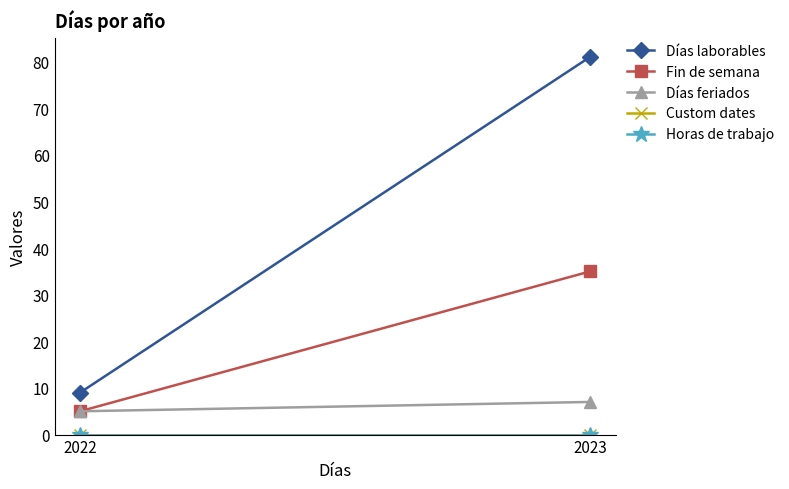

The value of Fin de semana at 2022 is 5. True or false?

True